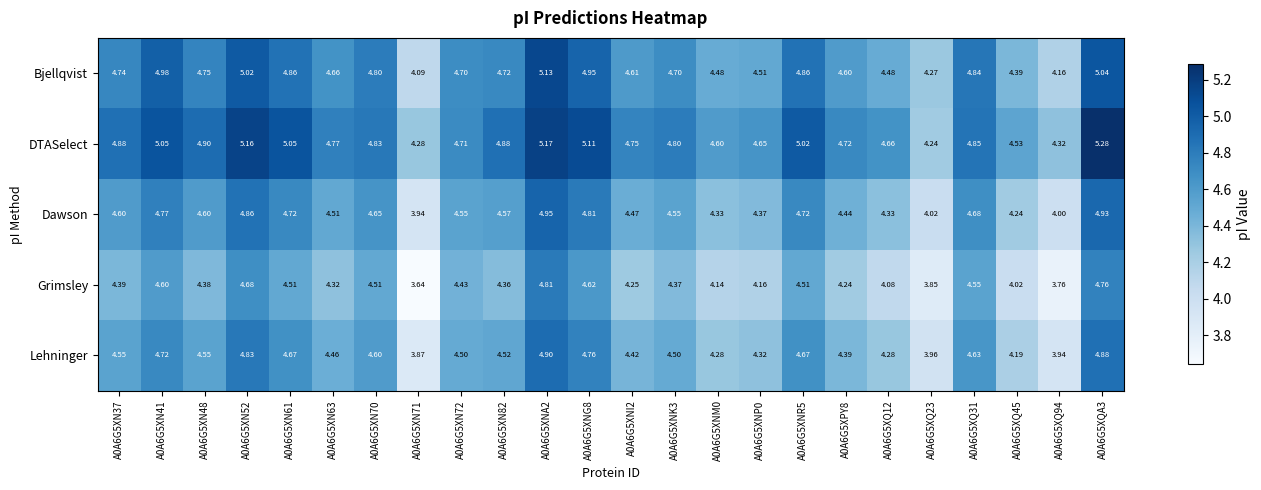

Which series has the widest spread of values?

Grimsley